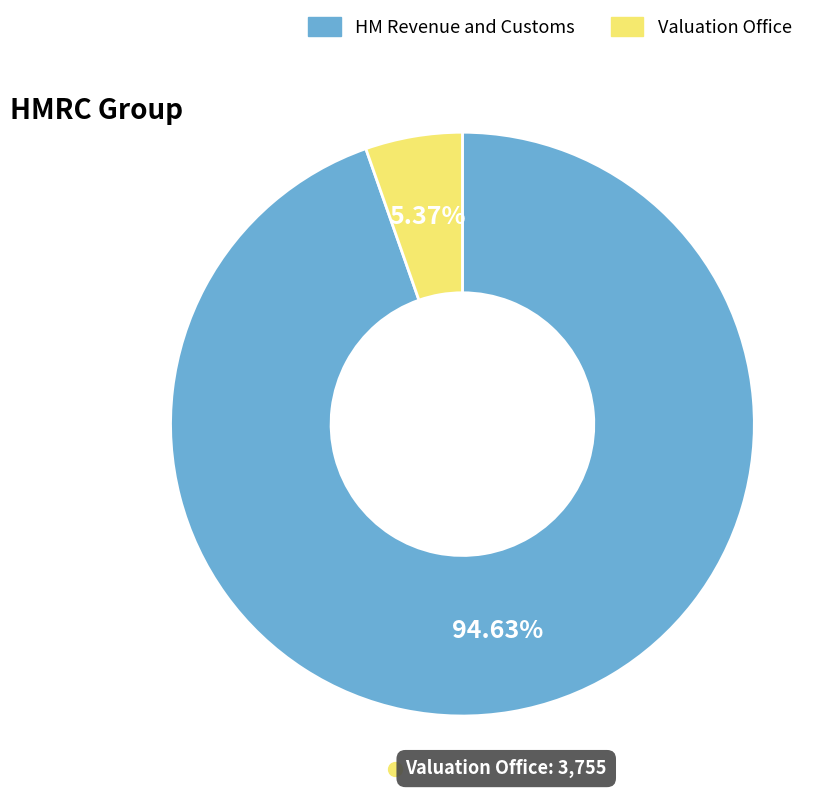

Is there a majority slice in this chart?

Yes